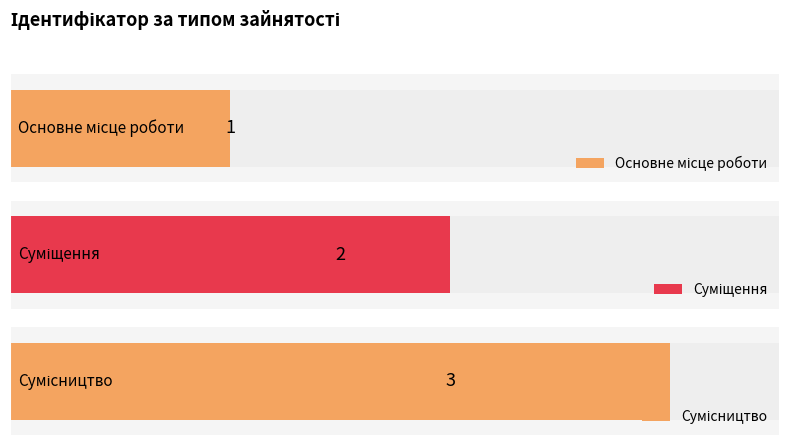

What is the difference between the values at Сумісництво and Основне місце роботи?

2